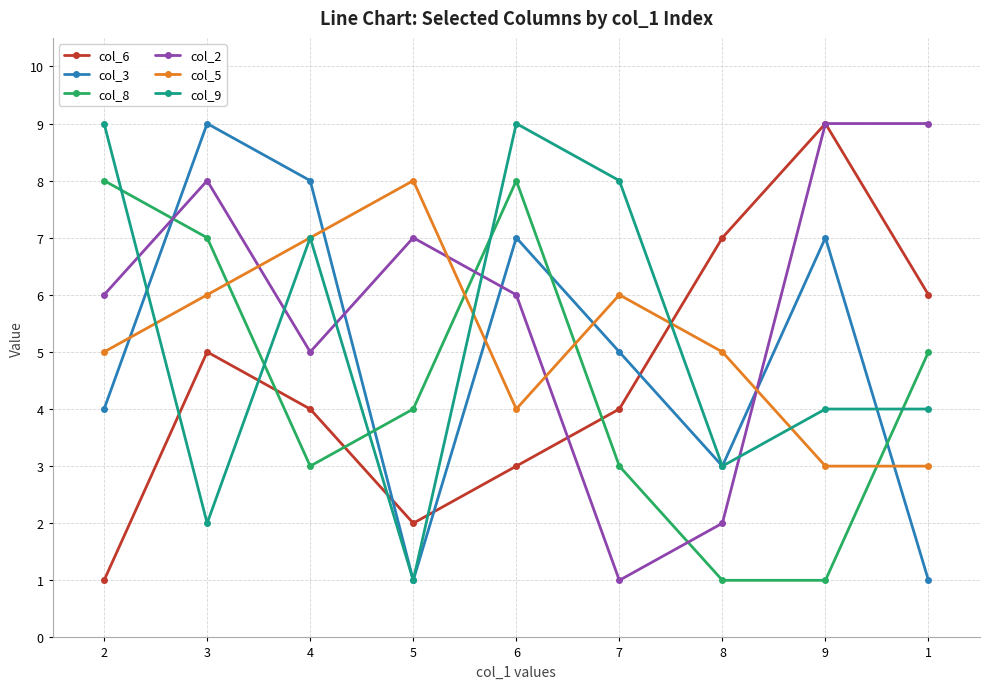

The value of col_6 at 9 is 9. True or false?

True